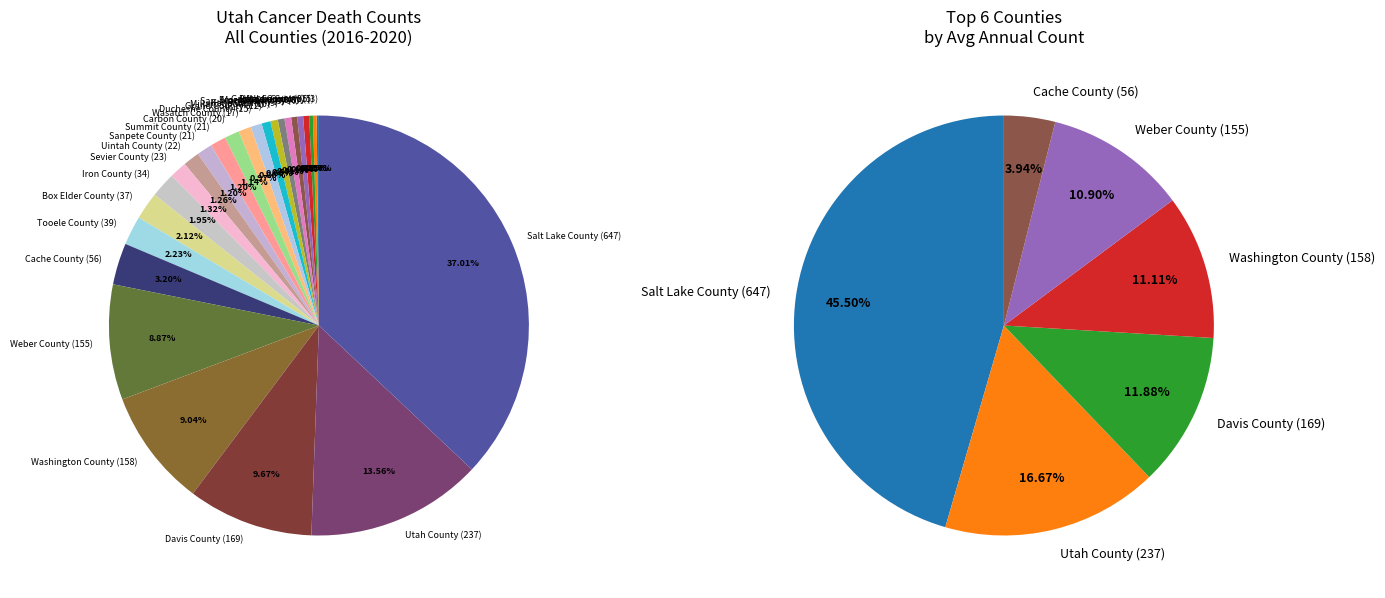

Is it true that Iron County is 2% of the pie?

True